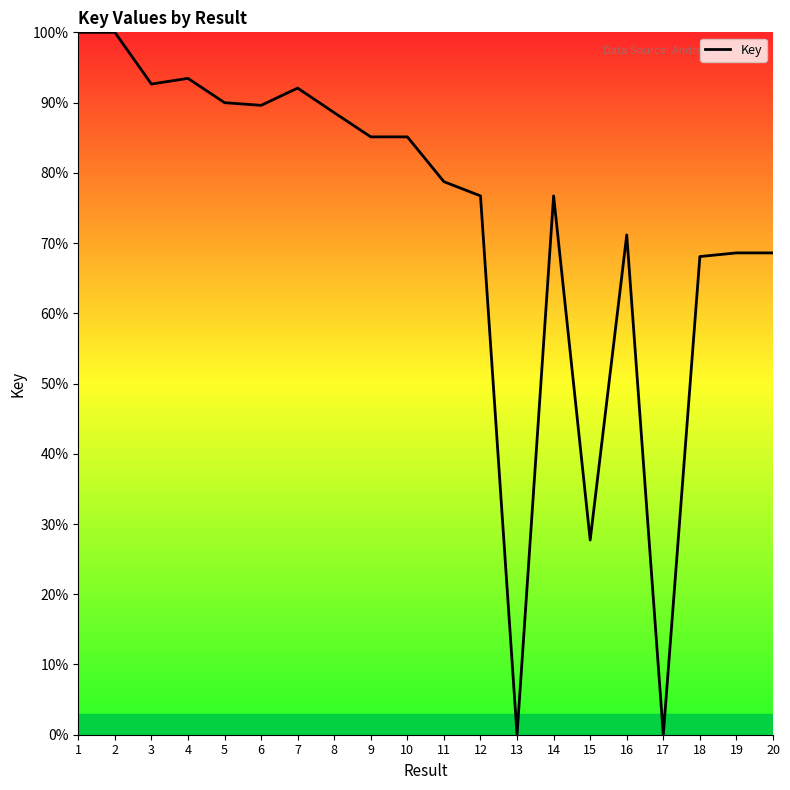

What is the difference between the values at 2 and 10?

14.9